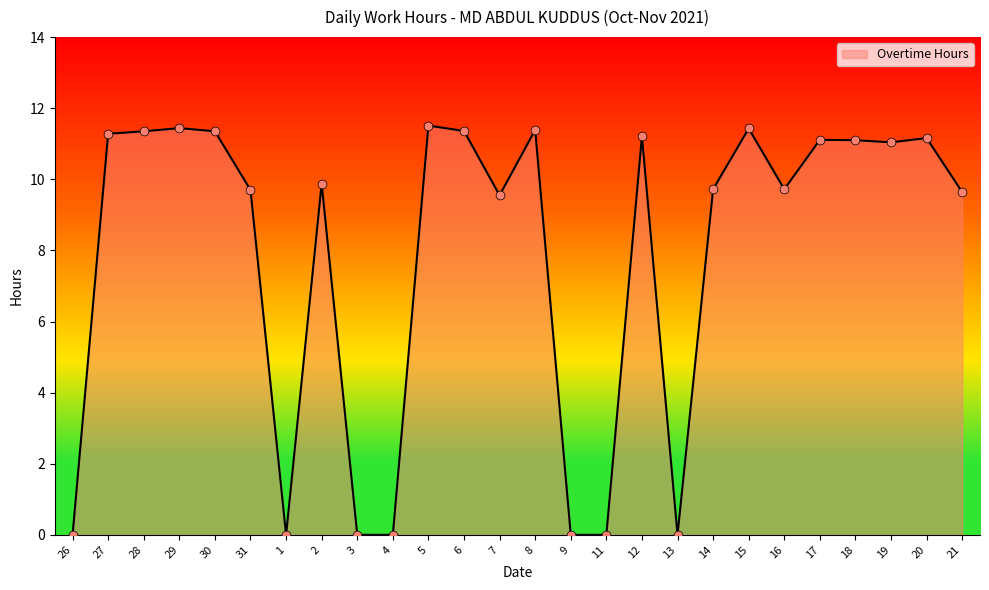

Between 16 and 7, which is larger?

16